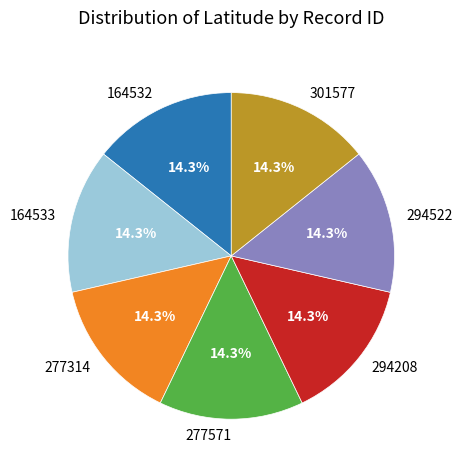

What portion of the pie excludes 277314?

85.7%